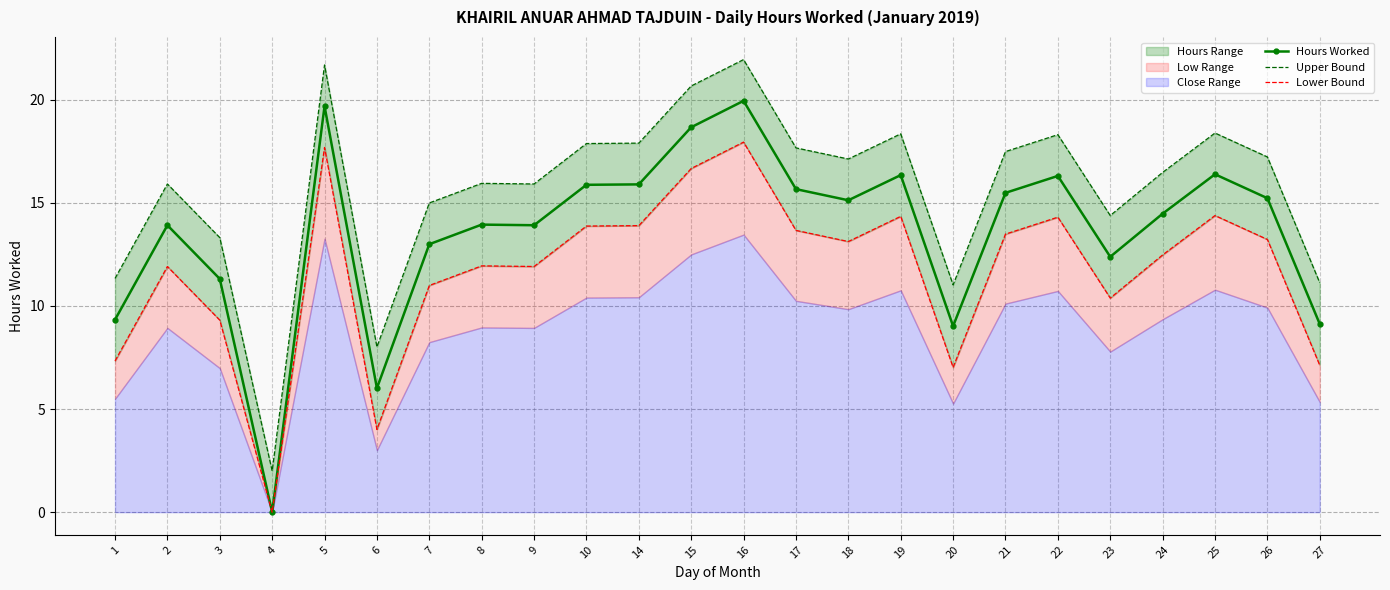

At which category does the chart reach its minimum across all series?

4